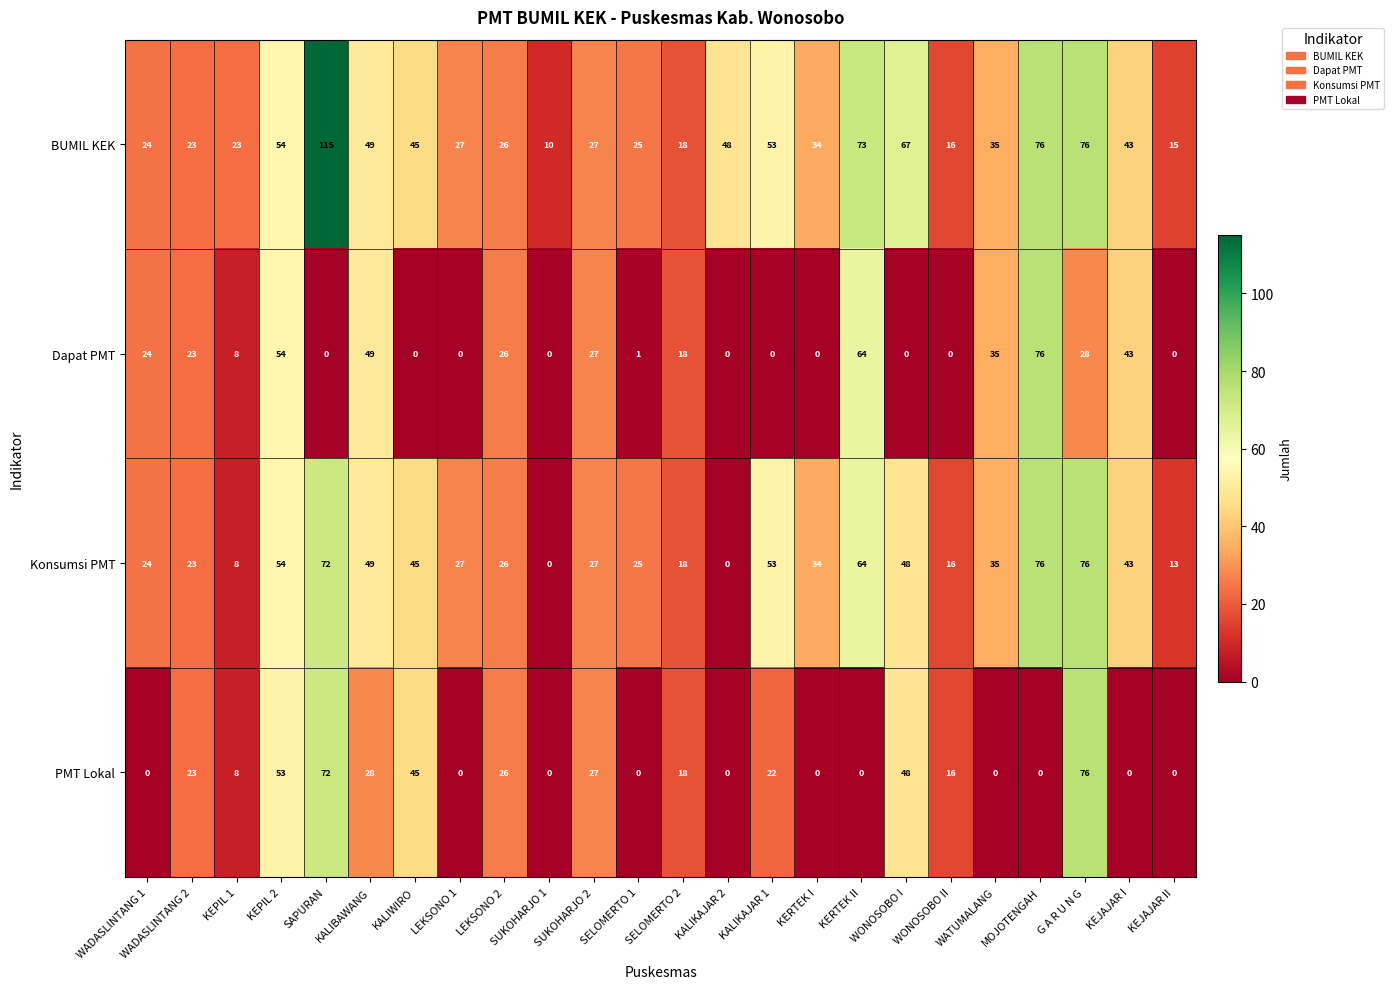

Which series has the widest spread of values?

BUMIL KEK